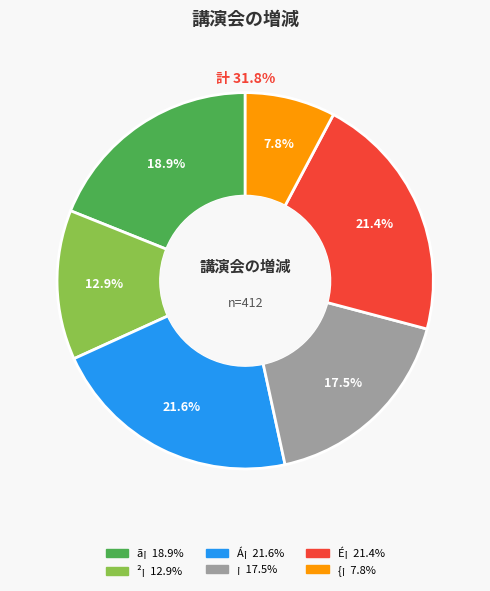

Combined, do É¡ and ²¡ account for over 50%?

No